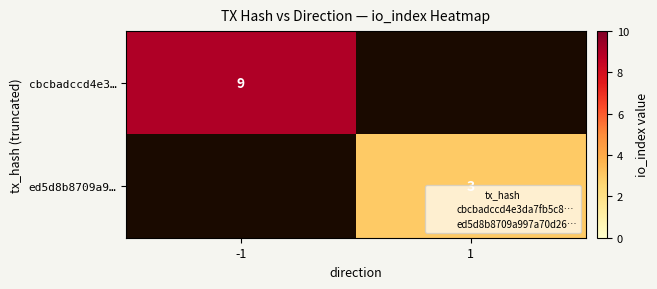

How many values in ed5d8b8709a9… are above zero?

1